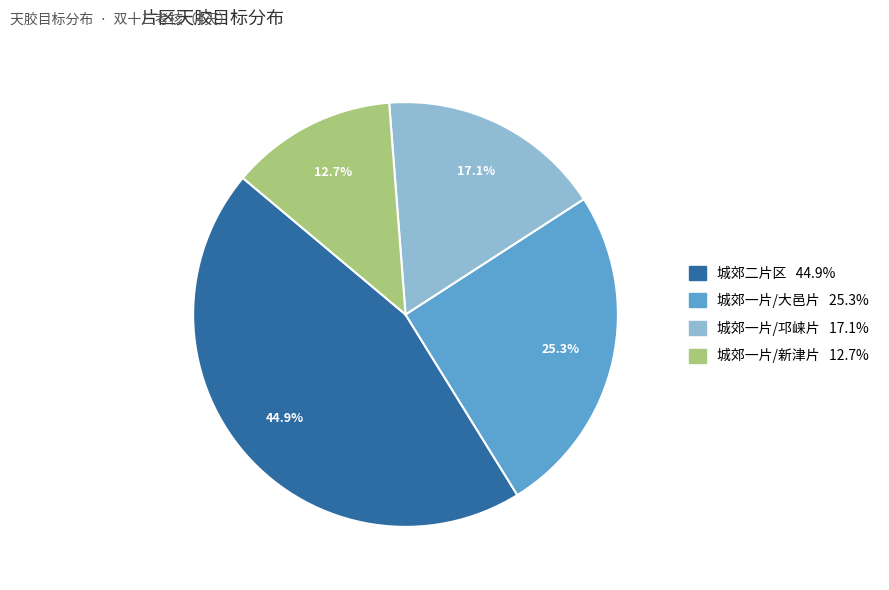

Which slice is the smallest?

城郊一片/新津片